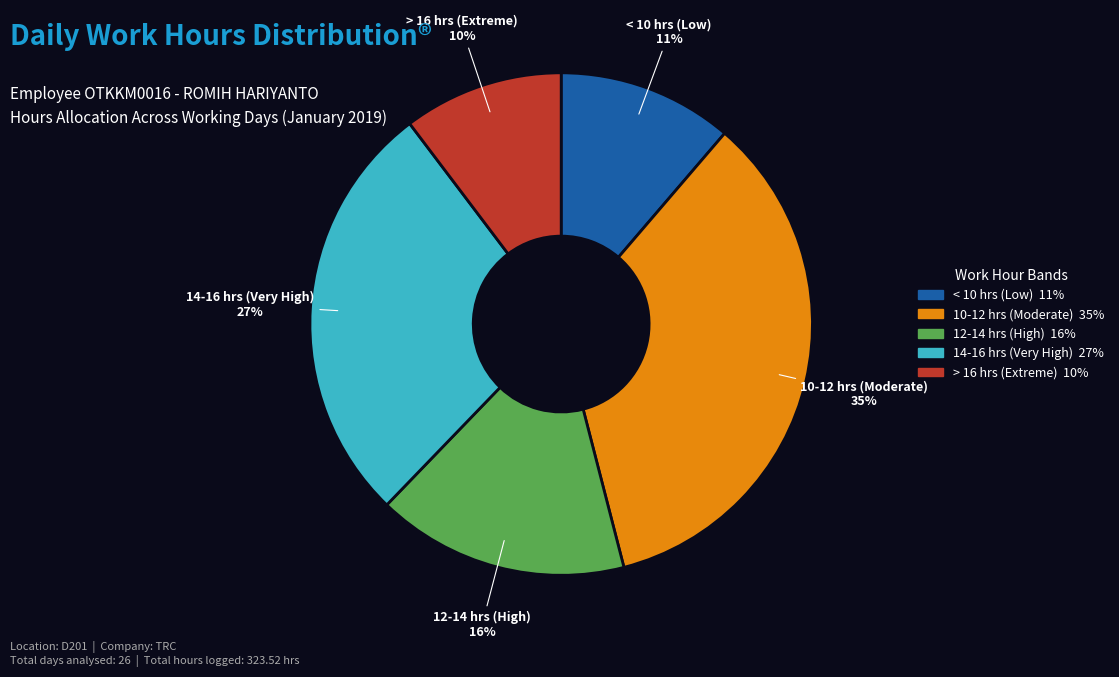

Is there any slice that represents more than half of the pie?

No